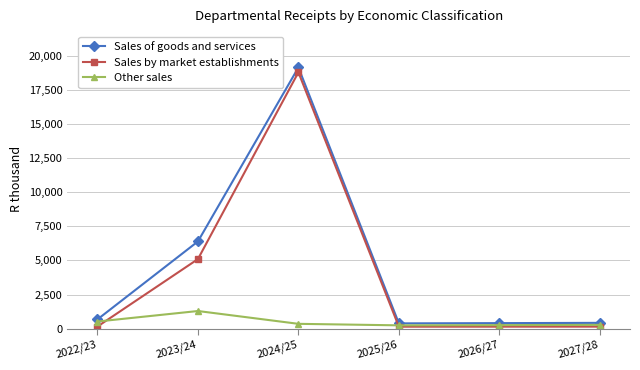

How many values in the Other sales series are below 354?

3